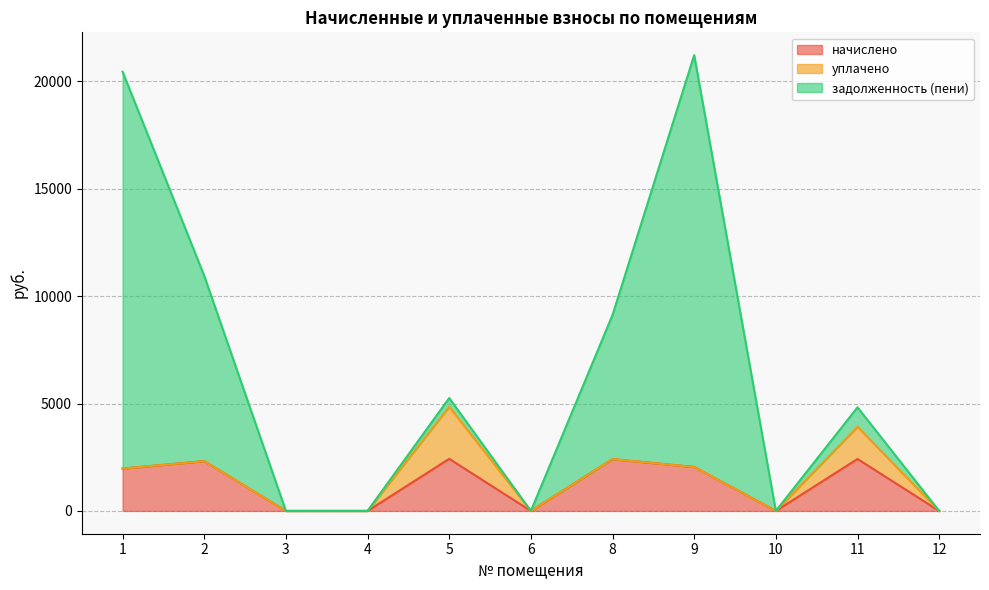

True or false: начислено has a value of 0.0 at 6.

True